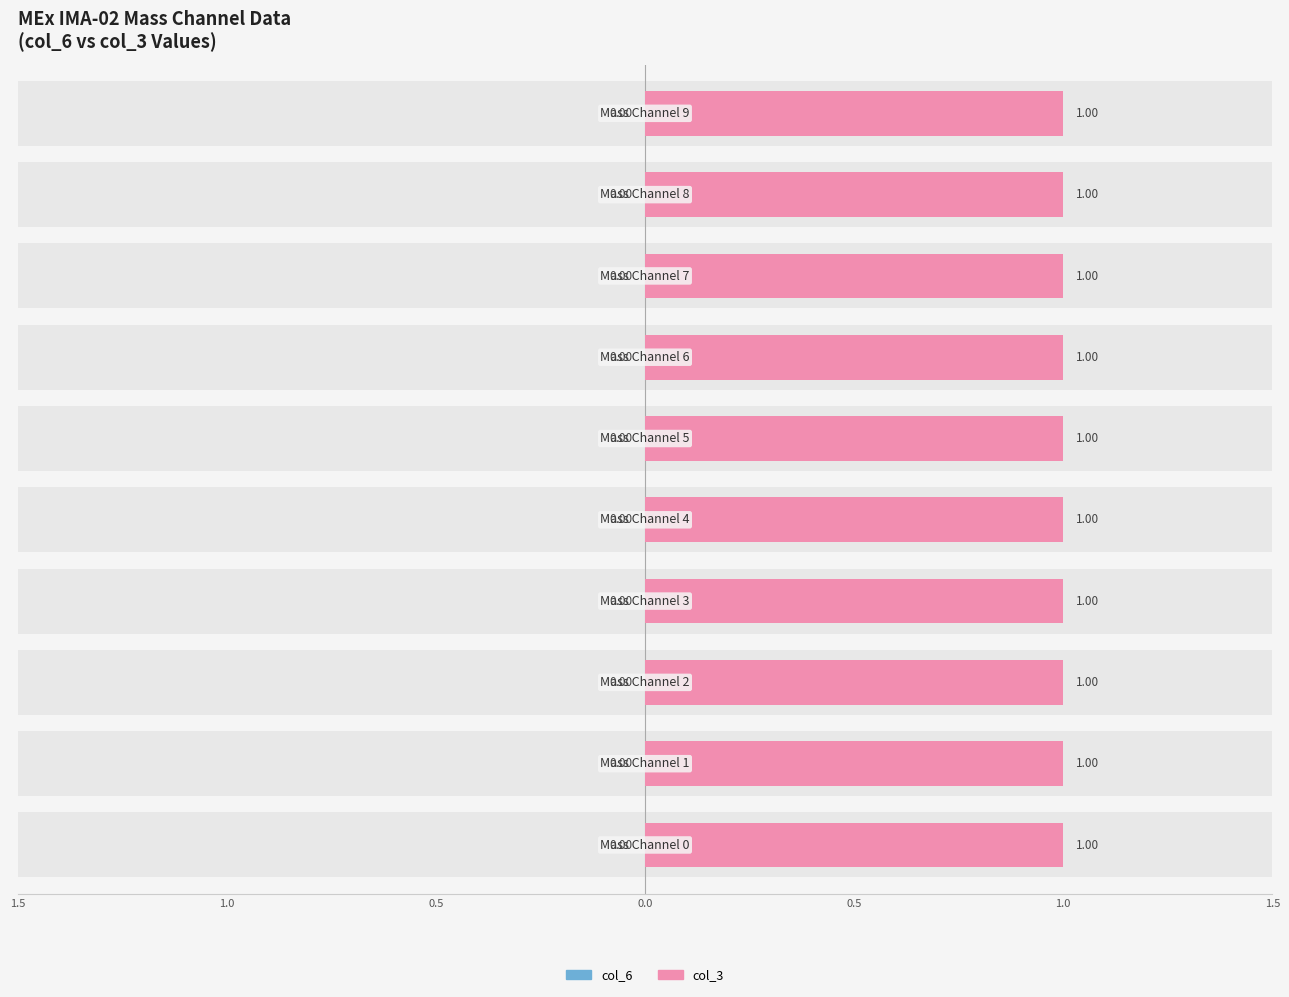

What are all the series names shown in the legend?

col_6, col_3